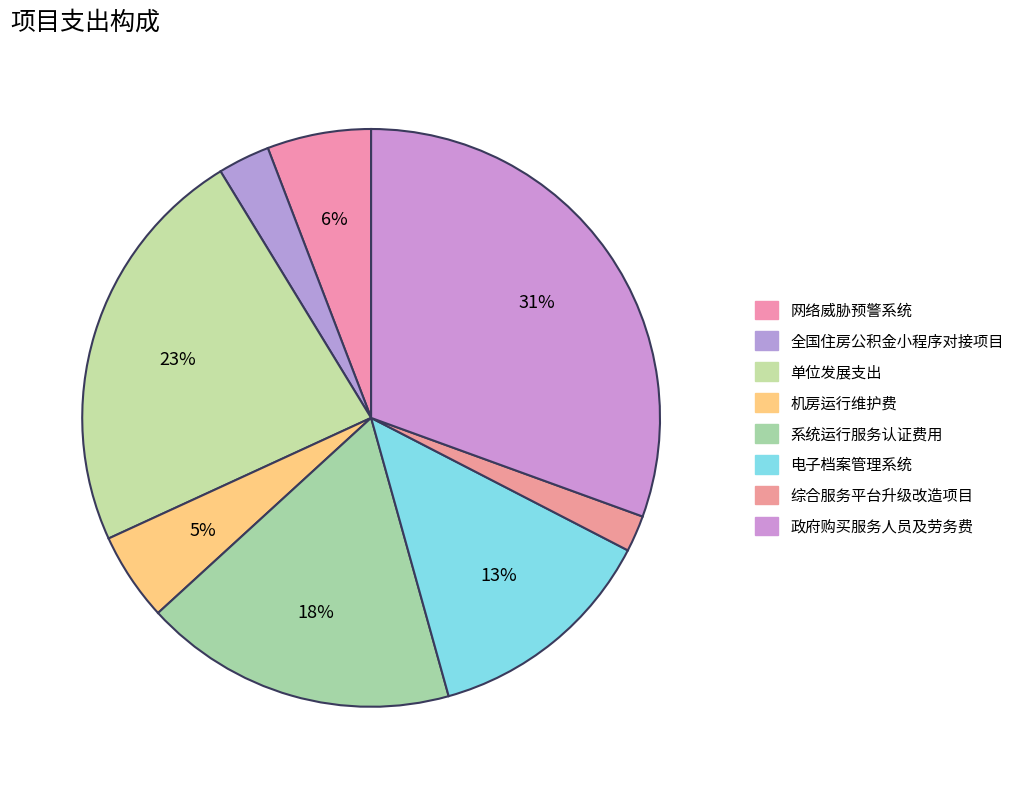

Is 综合服务平台升级改造项目 the majority of the pie?

No